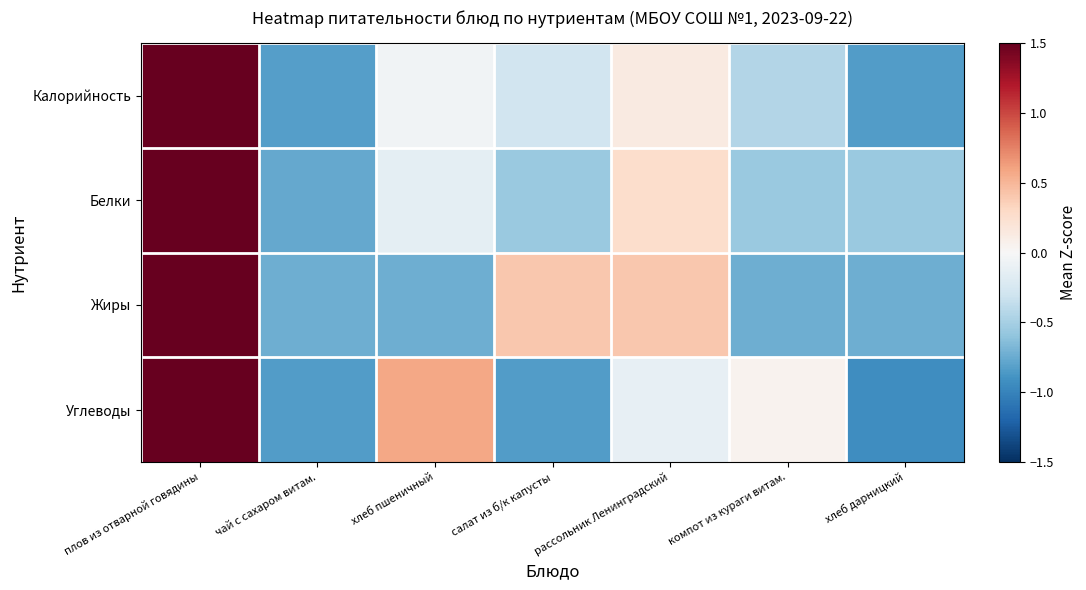

Rank the series at рассольник Ленинградский from highest to lowest value.

Жиры, Белки, Калорийность, Углеводы